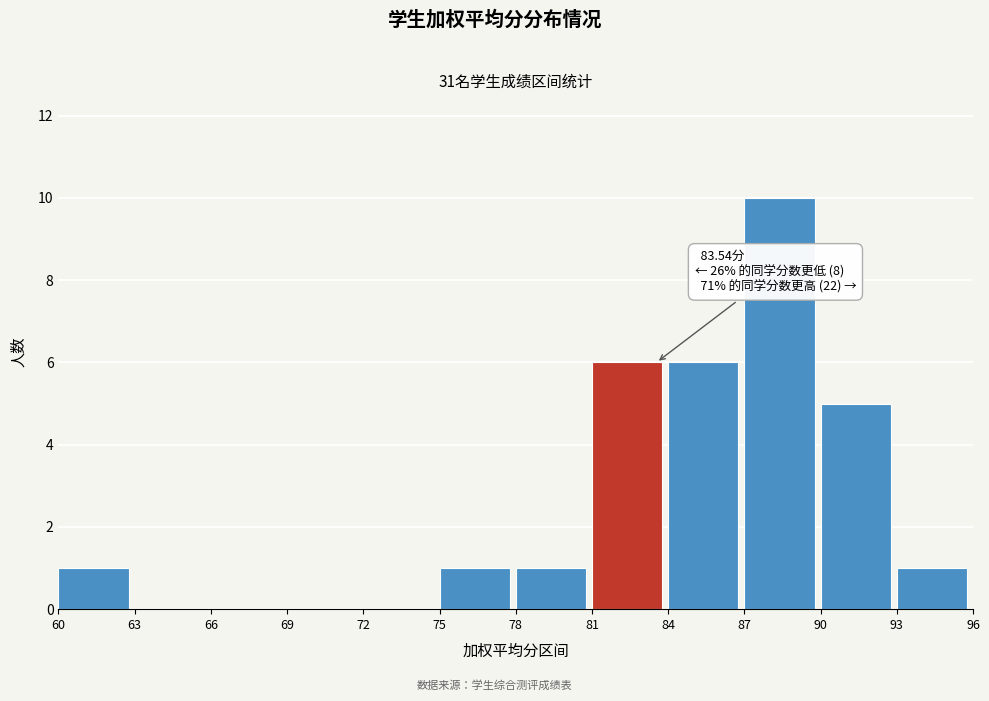

Which range on the x-axis has the tallest bar?

87 to 90